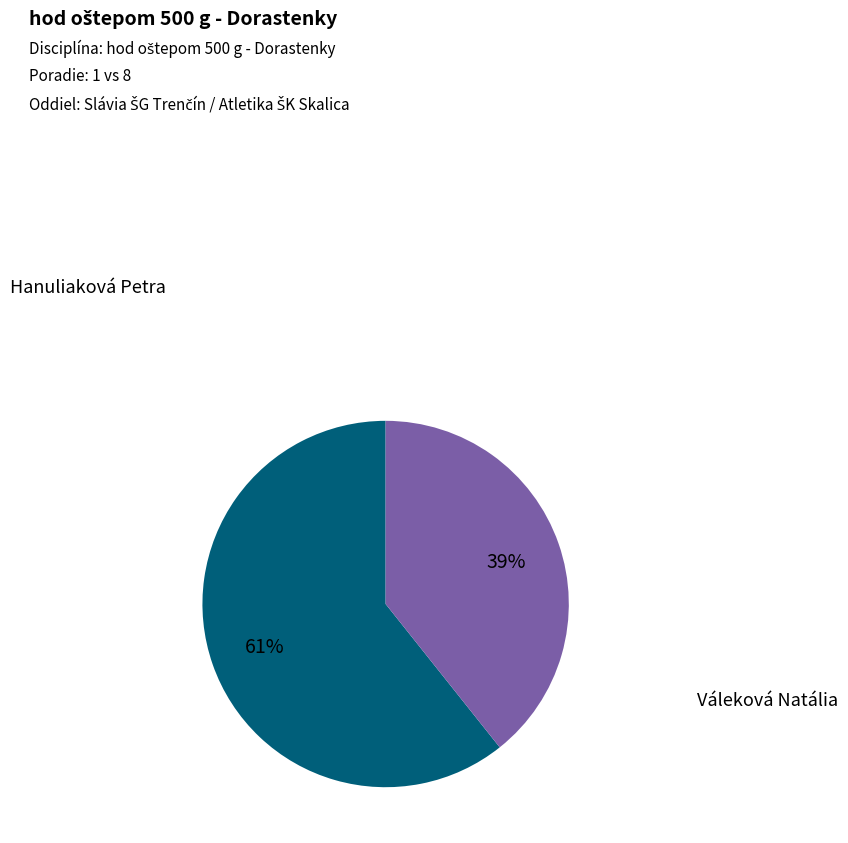

To the nearest percent, what is the average slice percentage?

50%